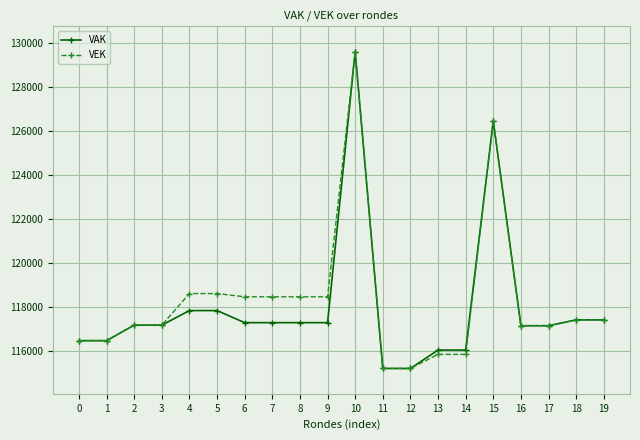

What is the sum of all VAK values?

2359641